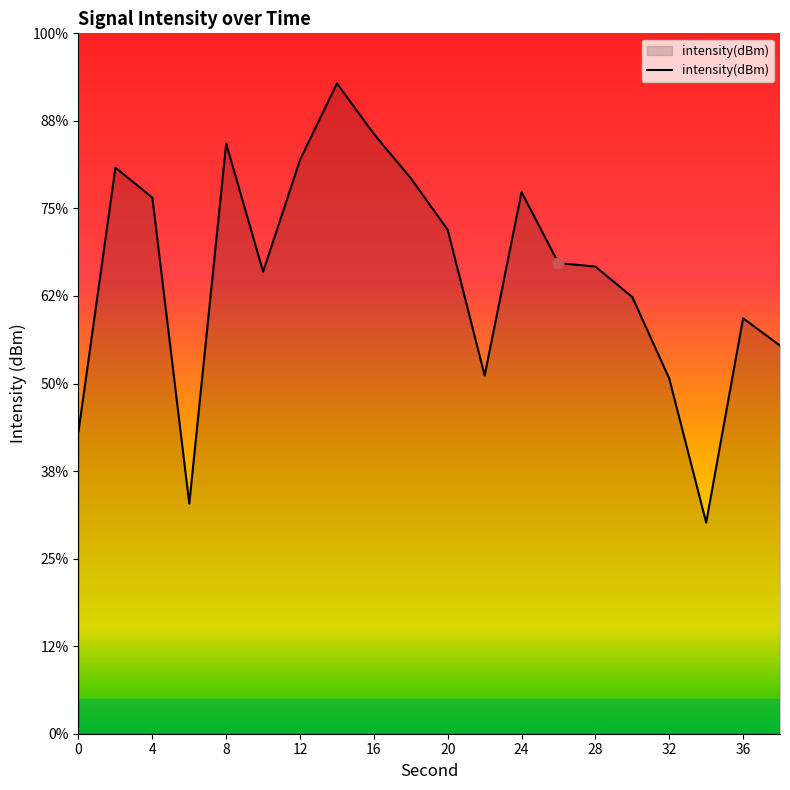

What is the change in value from 8 to 32?

-13.4